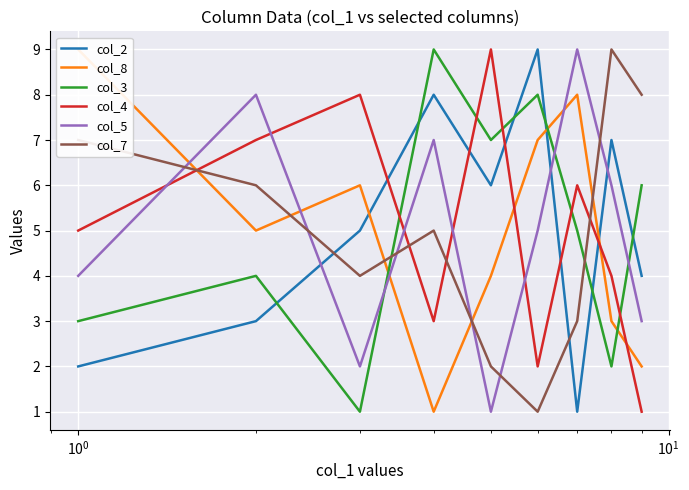

True or false: col_5 and col_7 cross at least once.

True